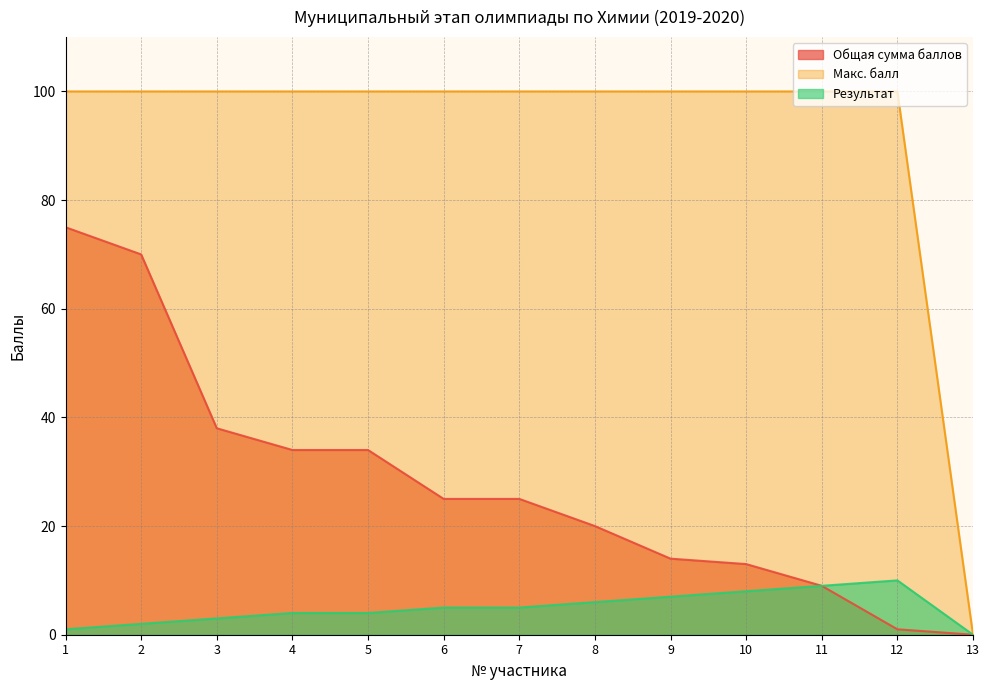

True or false: Макс. балл and Общая сумма баллов cross at least once.

False